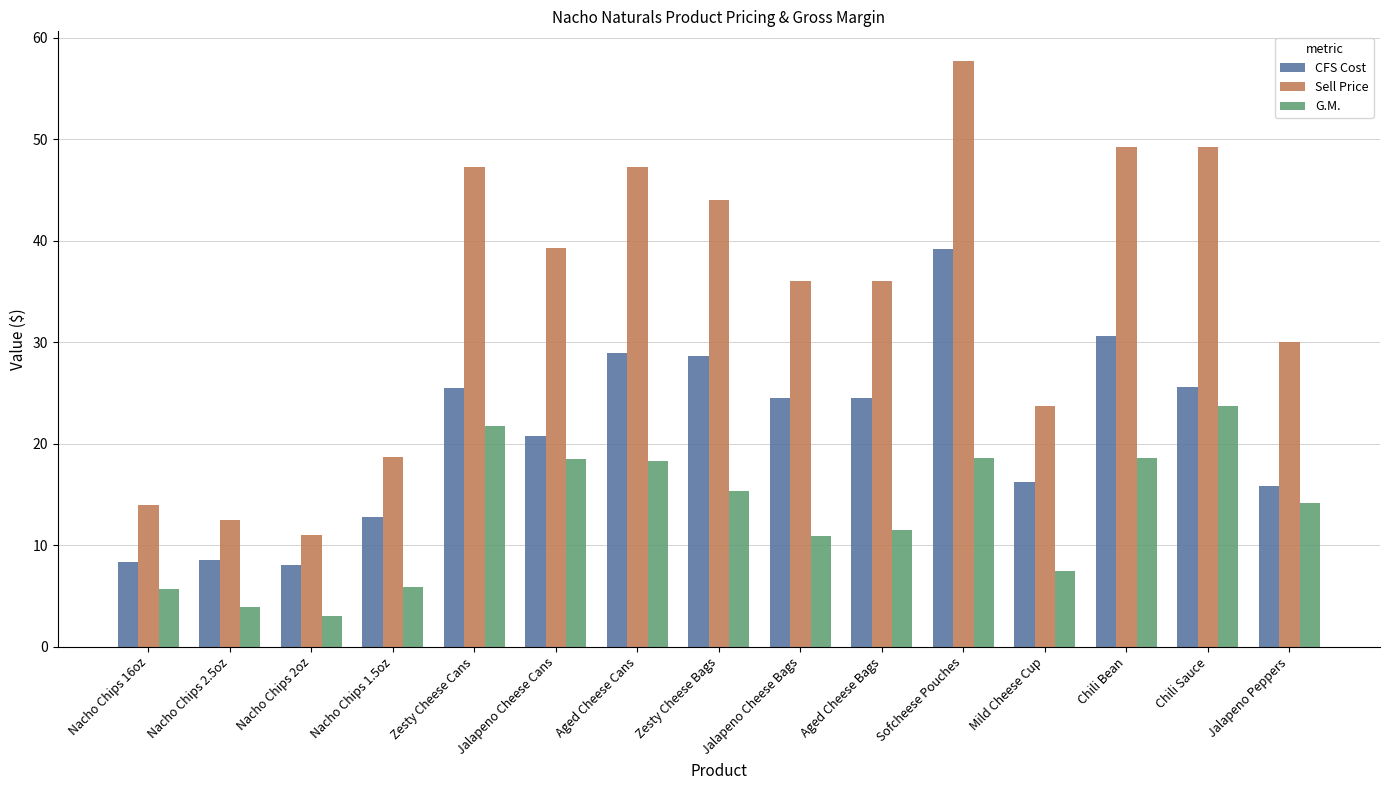

What is the label of the 13th bar from the left?

Chili Bean